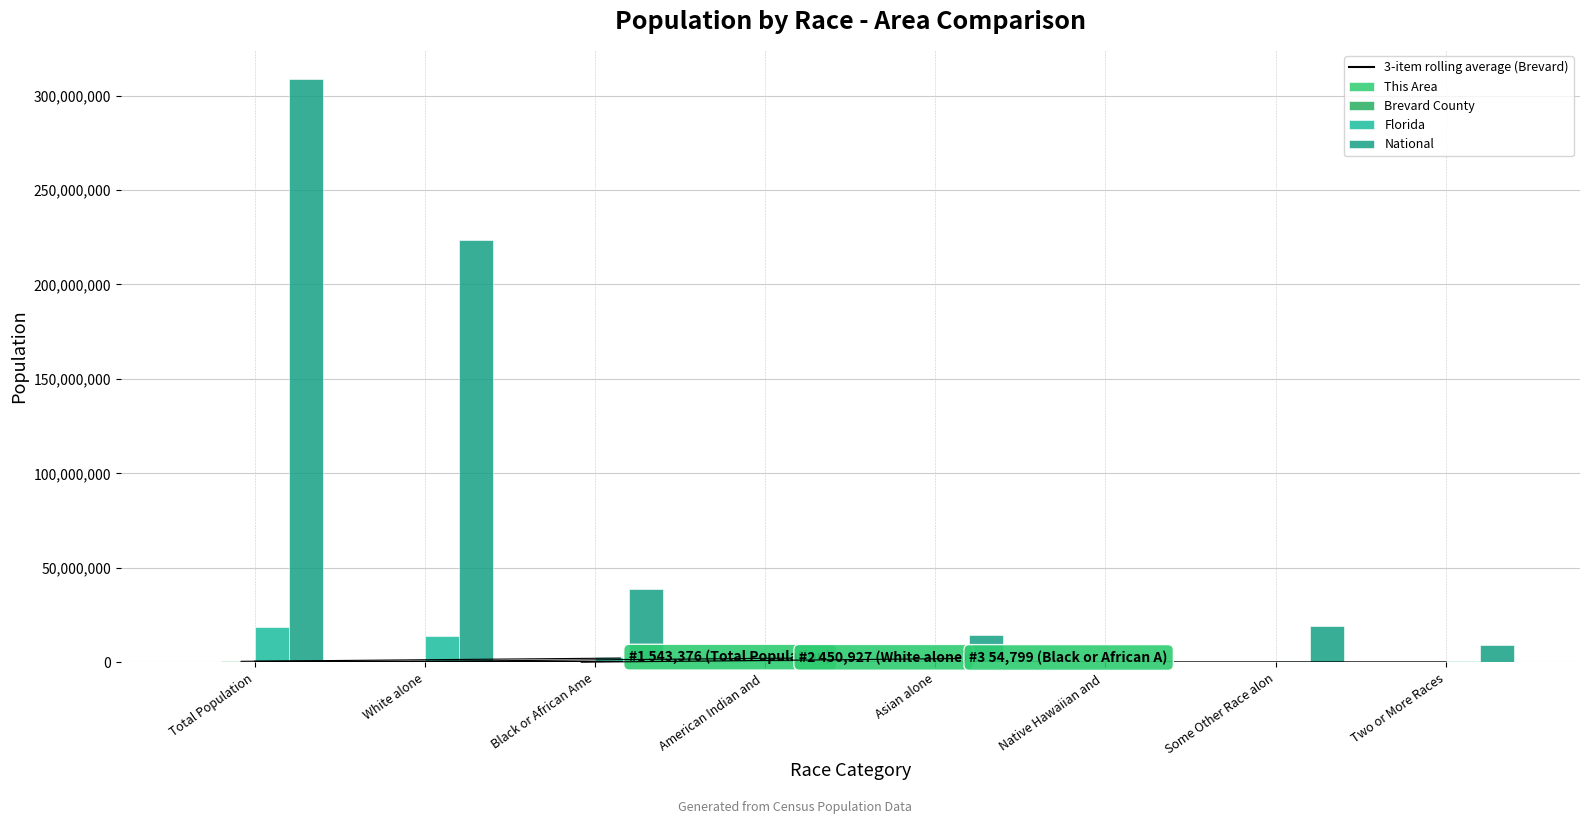

Rank the series by their maximum value, from highest to lowest.

National, Florida, Brevard County, 3-item rolling average (Brevard), This Area